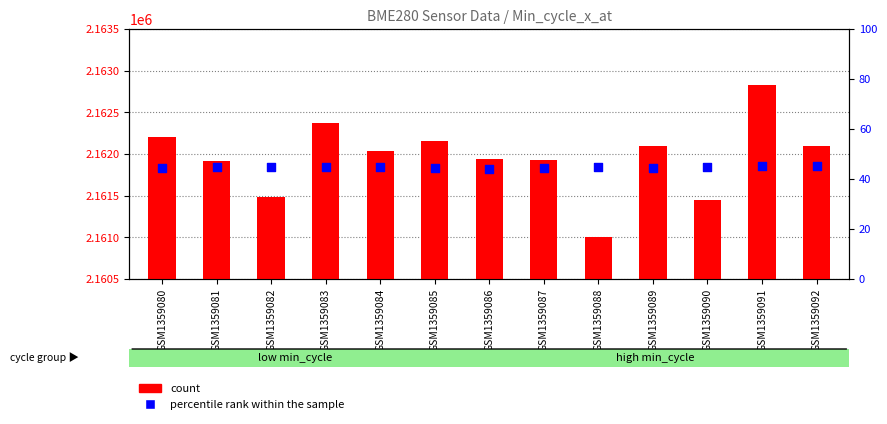

Which series reaches the minimum Y coordinate?

percentile rank within the sample